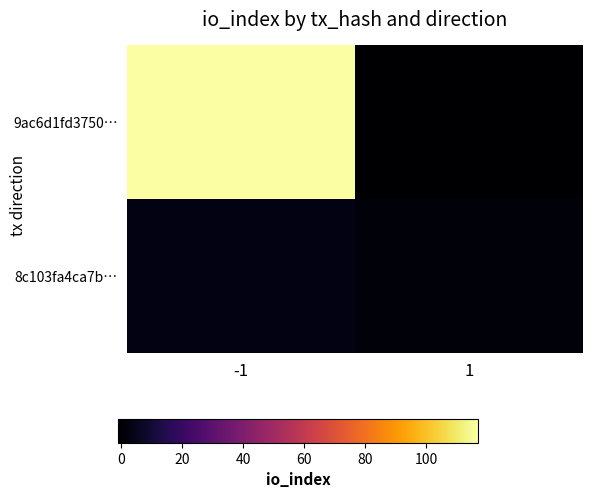

Which category has the lowest value across all series?

1